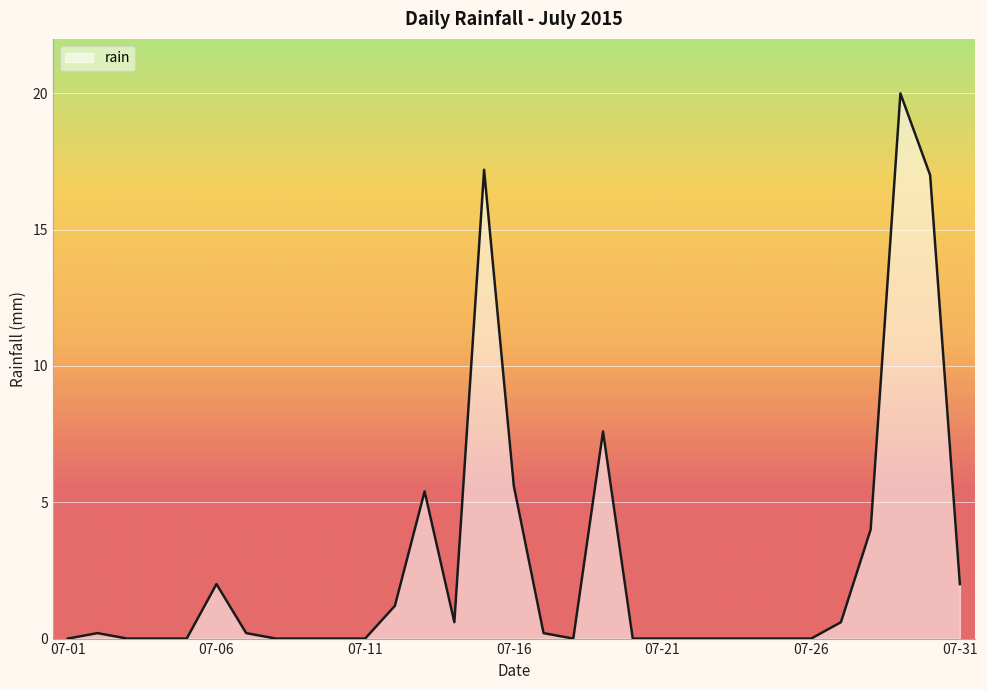

What is the maximum value shown in the chart?

20.0